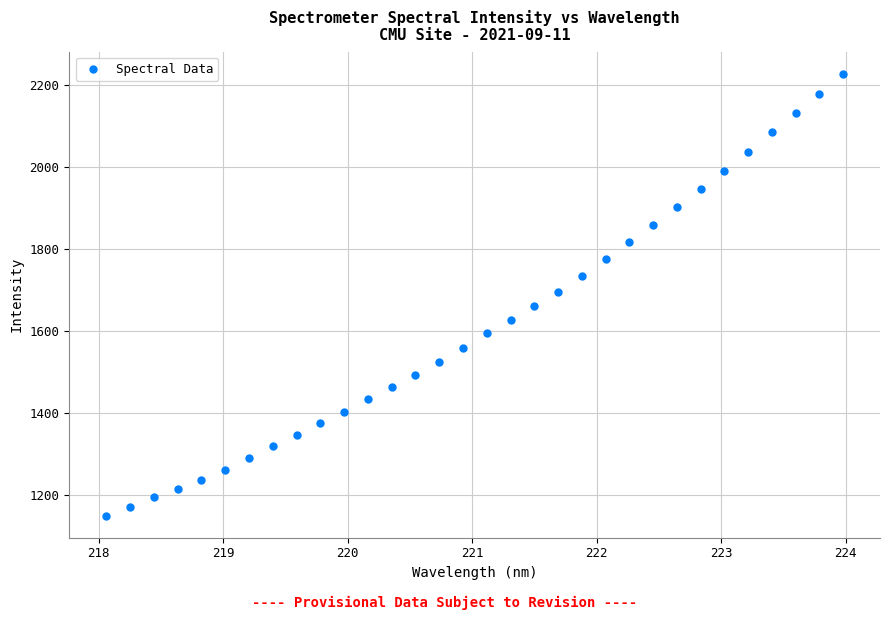

What is the range of Y values (max minus min)?

1077.4